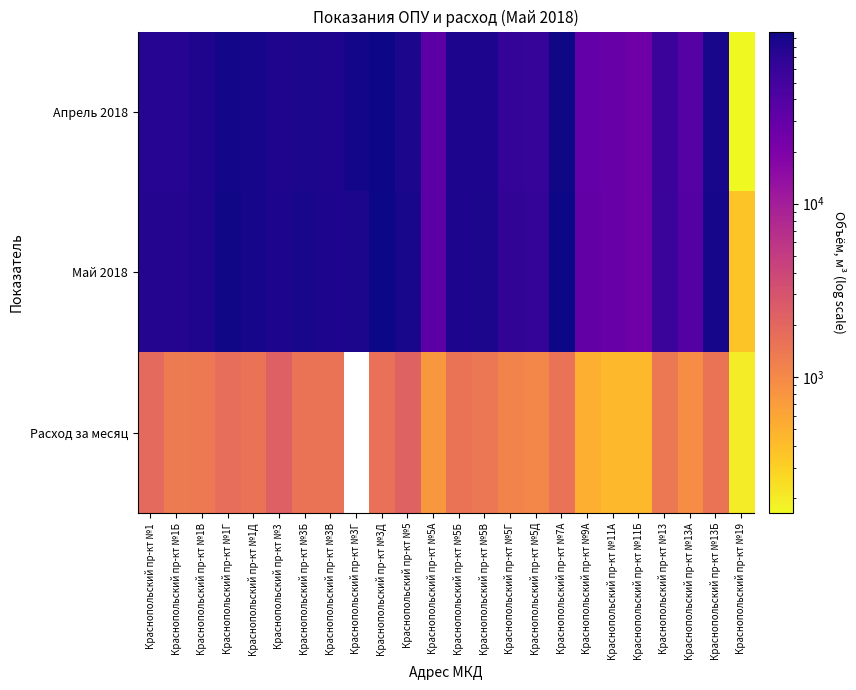

What is the difference between the maximum and minimum values in the Апрель 2018 series?

96652.0